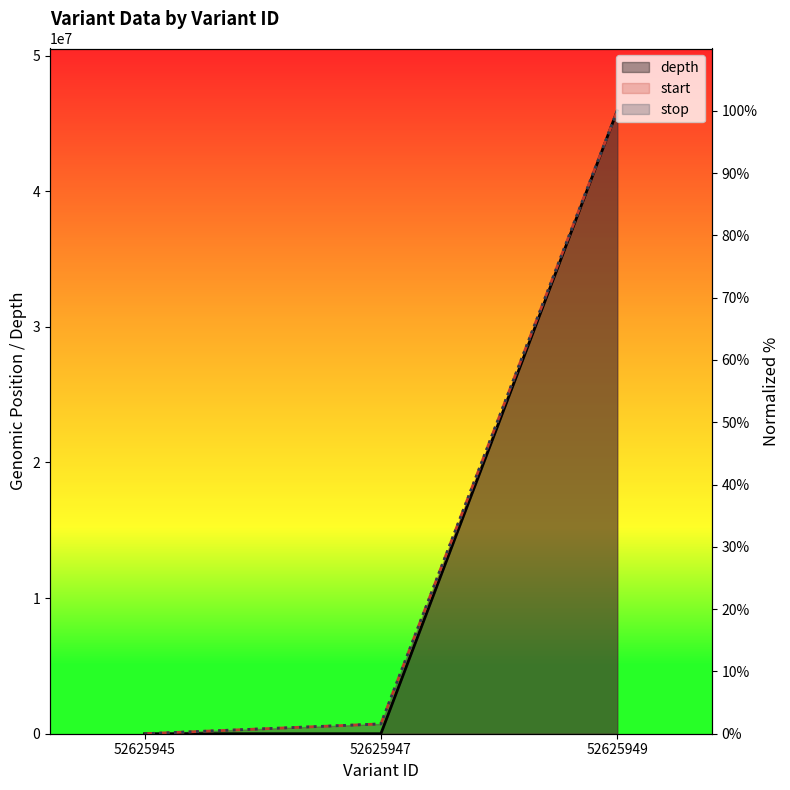

Reading right to left, transcribe all the data shown in this chart.

depth: 100.0	0.0	0.0
start: 100.0	1.6	0.0
stop: 100.0	1.6	0.0